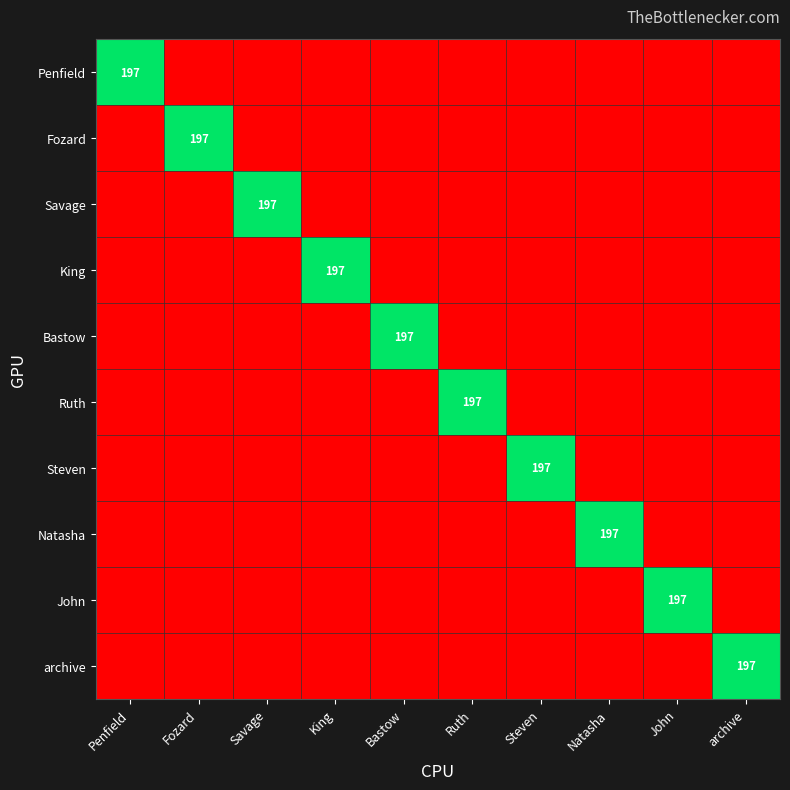

What is the difference between the highest and lowest values at Steven?

197